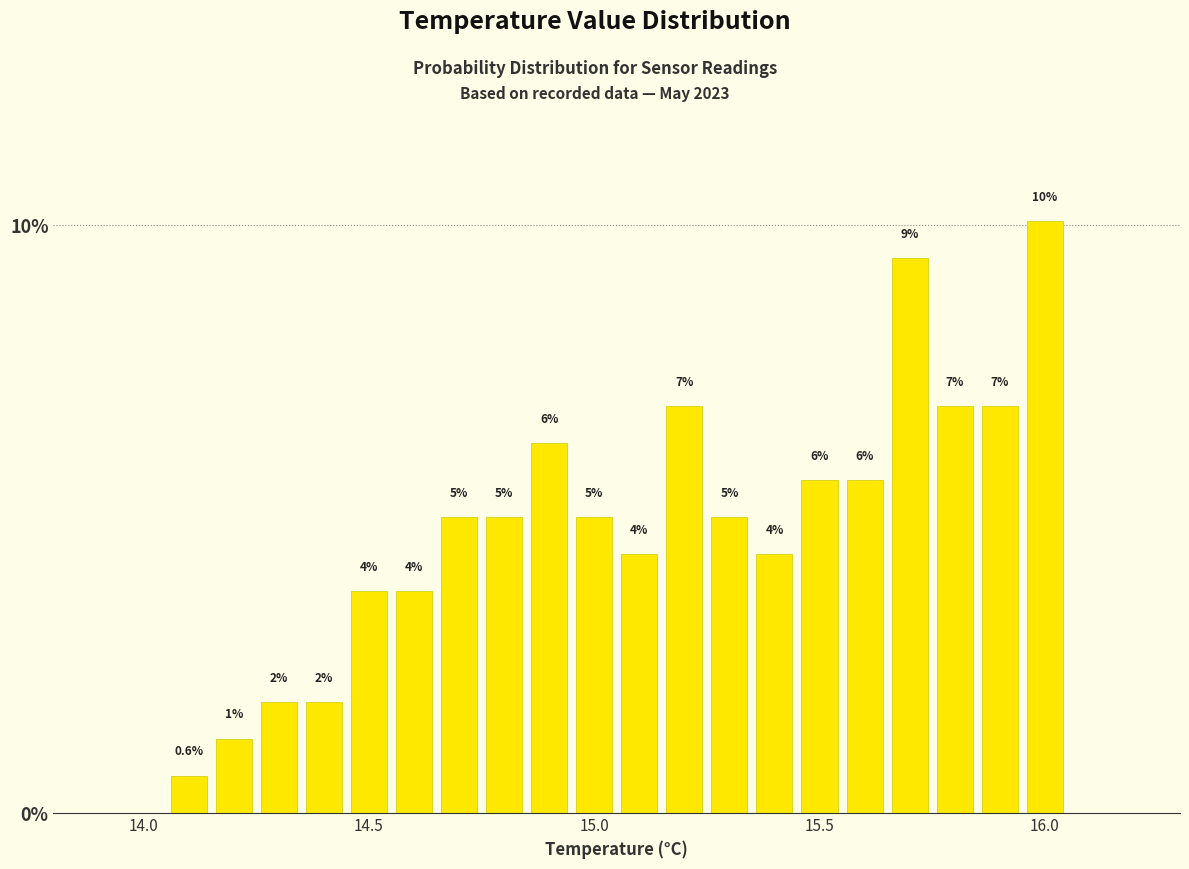

Read against the x-axis, roughly where is the centre of the tallest bar?

16.00